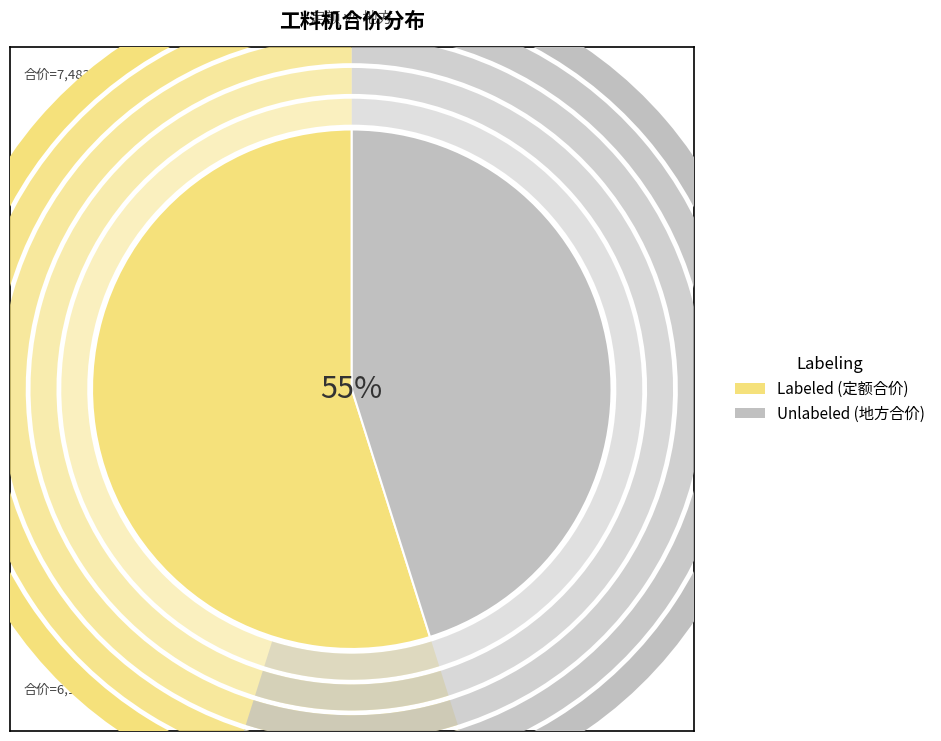

Does 本色卵石 4～6cm account for over 50% of the chart?

No